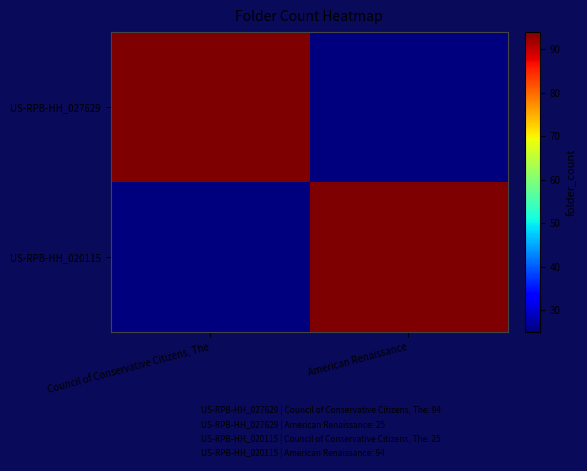

At which category is the sum across all series the highest?

Council of Conservative Citizens, The